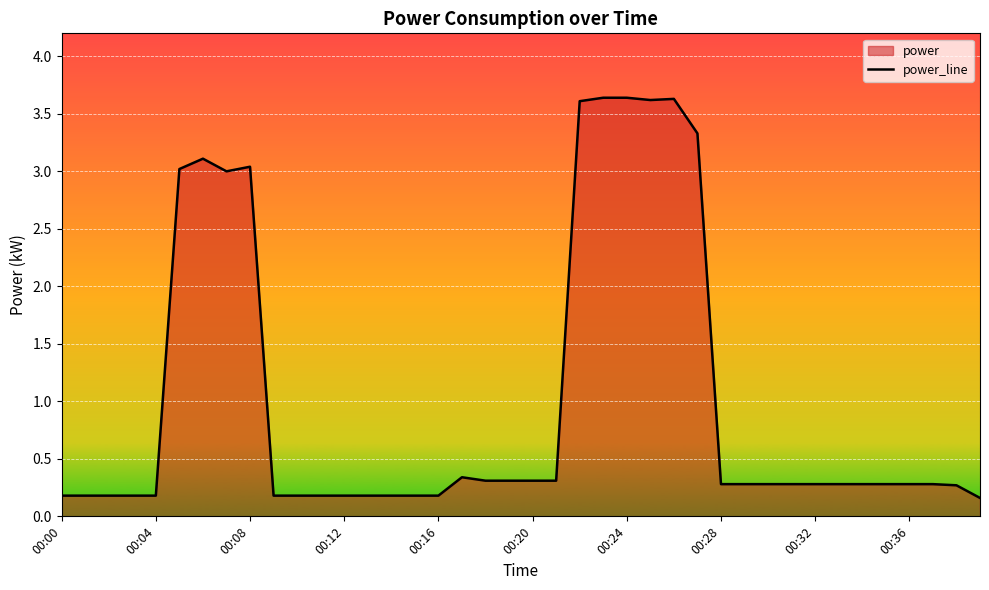

How many lines are shown in the chart?

1